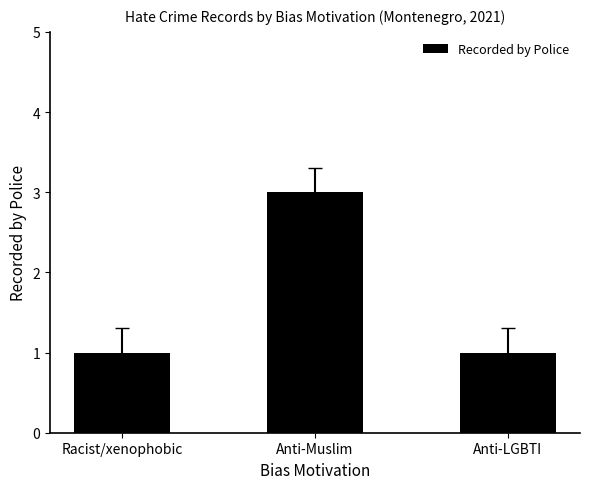

What position from the left is Anti-LGBTI?

3